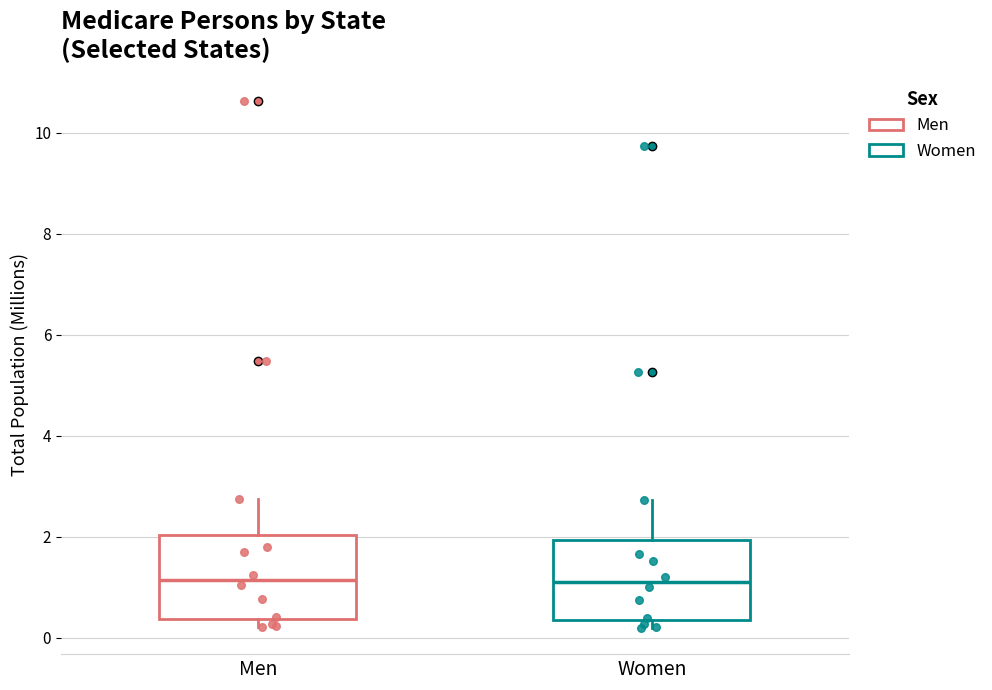

Where is the upper edge of the box for Men on the y-axis? The values are not printed on the chart, so give them approximately, as read against the axis.

2.0